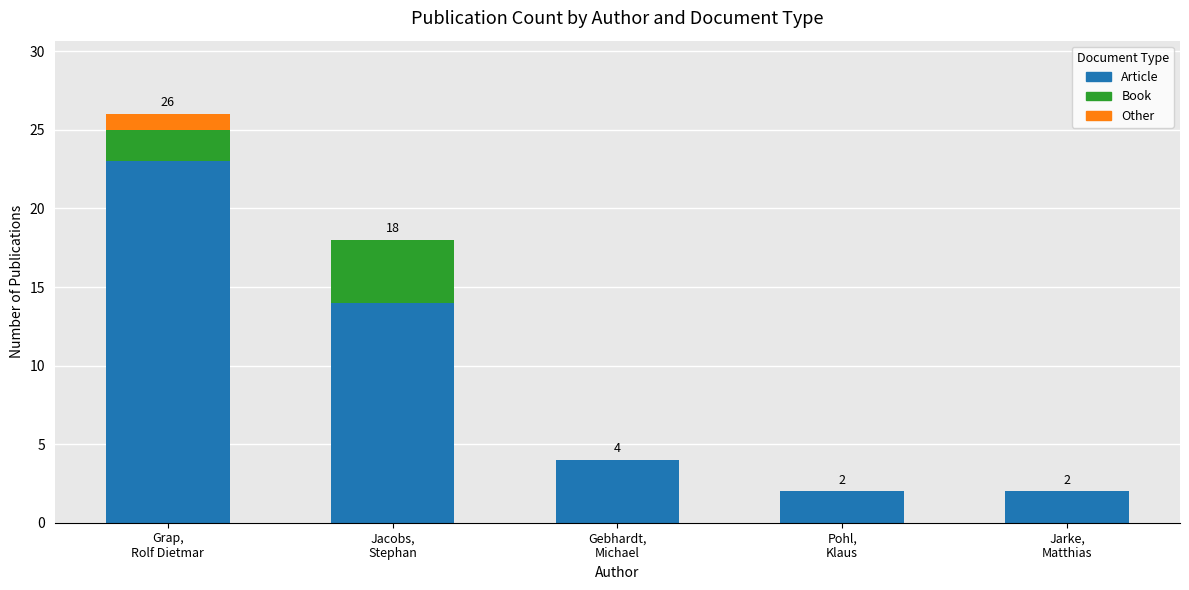

What are all the series names shown in the legend?

Article, Book, Other